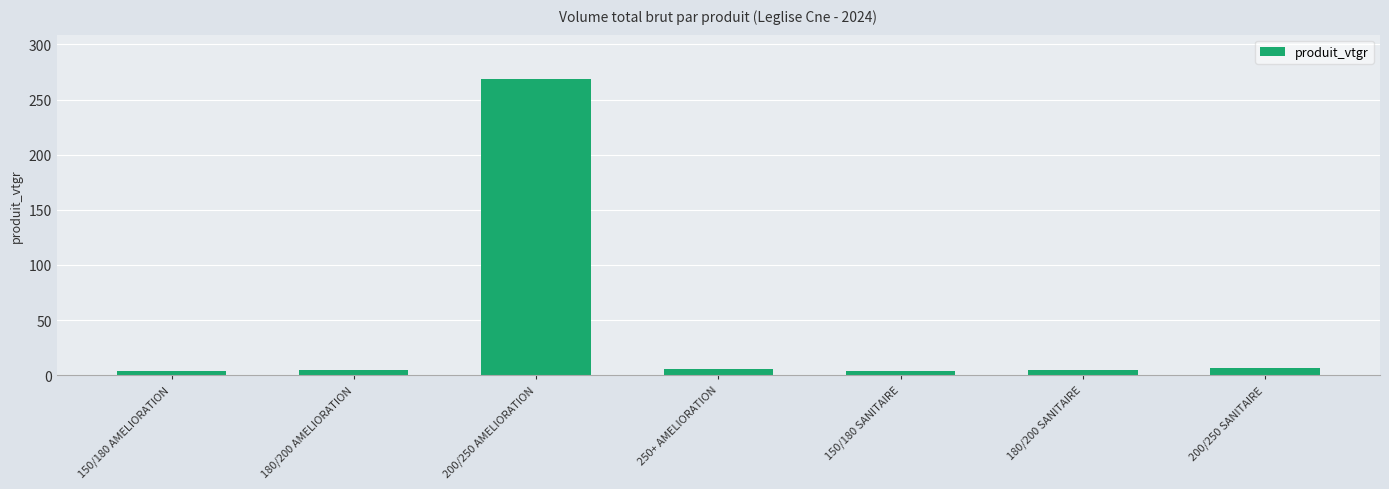

The value at 200/250 AMELIORATION is 69.5. True or false?

False